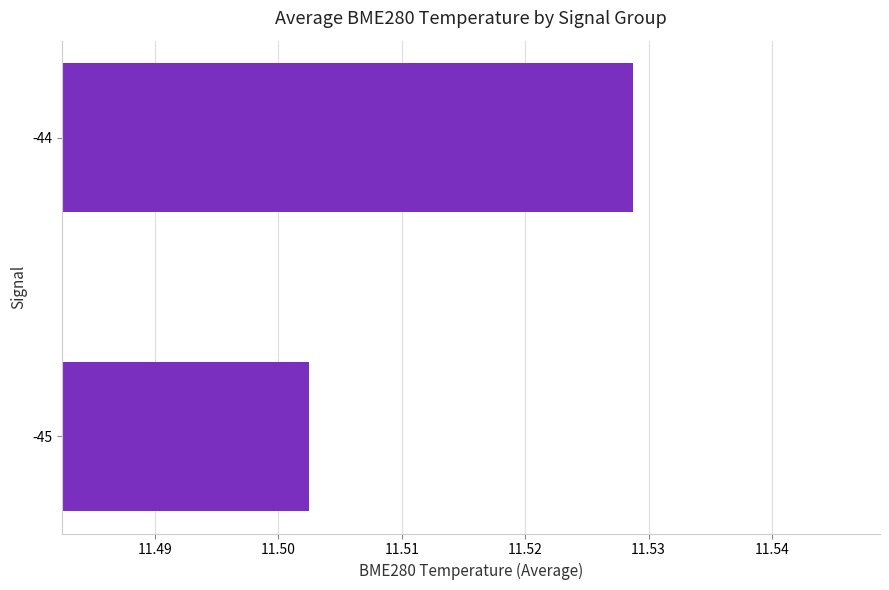

How many distinct data groups are displayed?

1